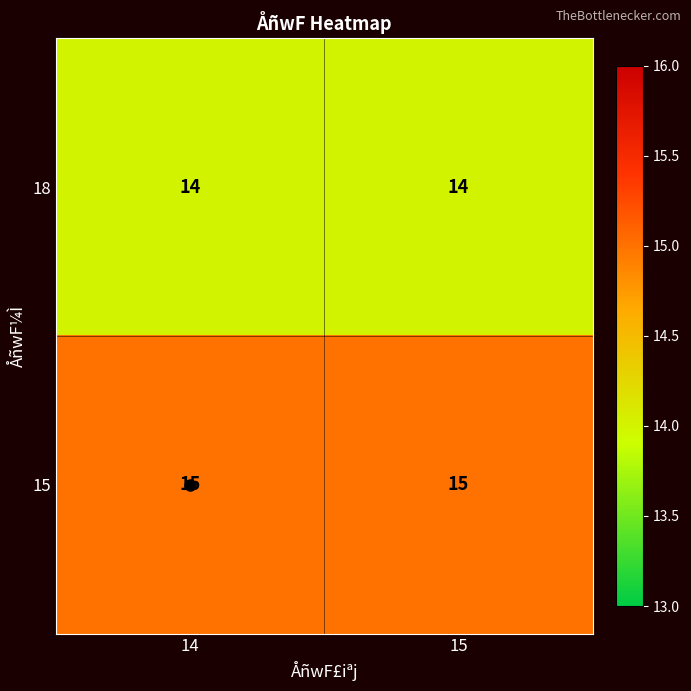

What is the difference between the highest and lowest values at 14?

1